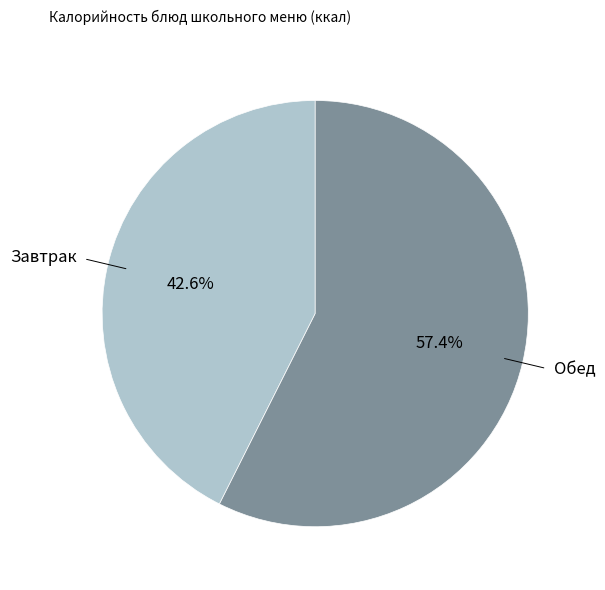

Does any single category account for the majority?

Yes